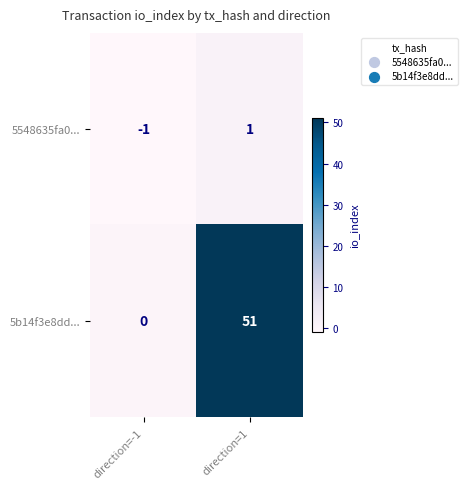

Rank the series at direction=1 from lowest to highest value.

5548635fa0..., 5b14f3e8dd...